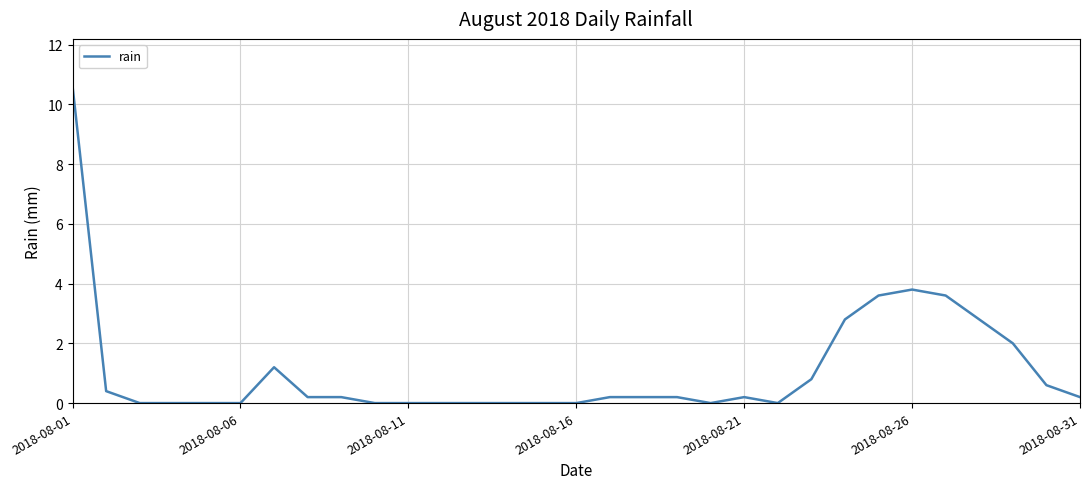

What is the difference between the maximum and minimum values?

10.6